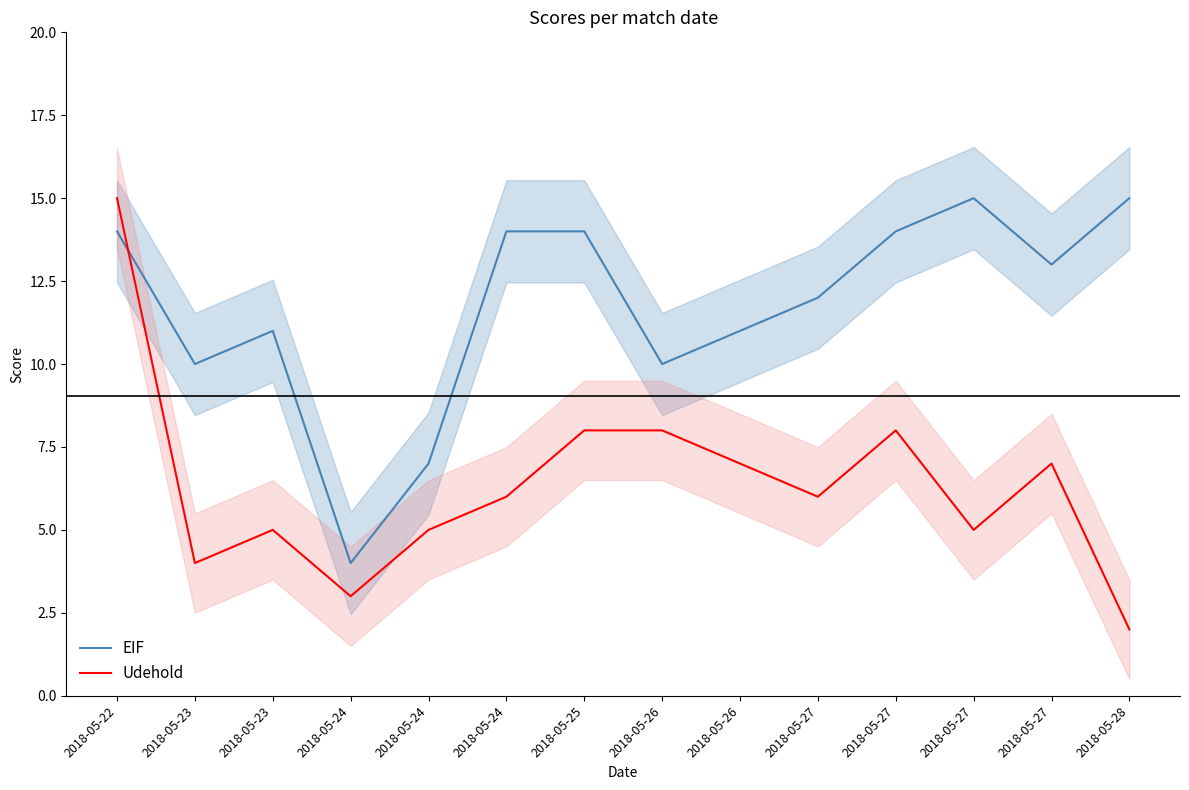

True or false: EIF has a value of 19 at 2018-05-27.

False